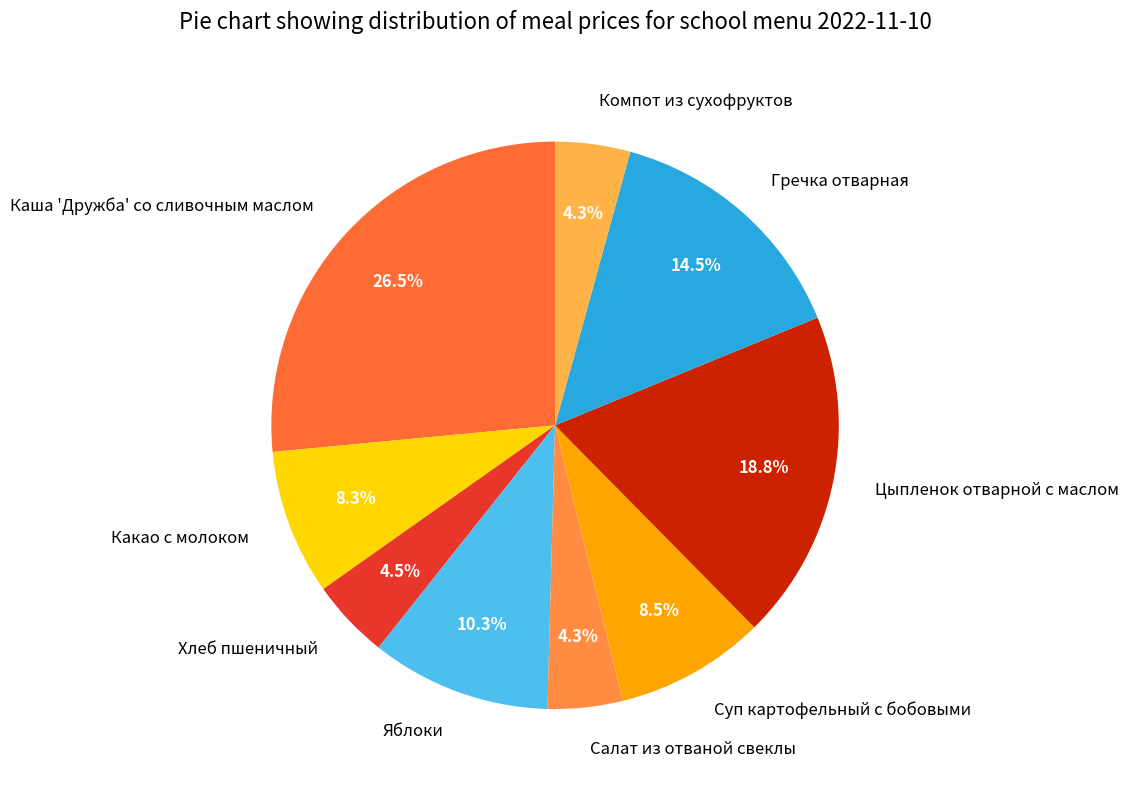

What is the largest slice in the pie chart?

Каша 'Дружба' со сливочным маслом